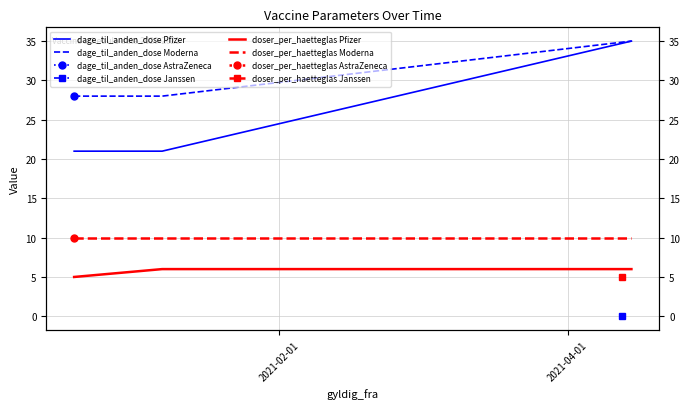

The doser_per_haetteglas Pfizer series shows 6 at 2021-04-01. True or false?

True